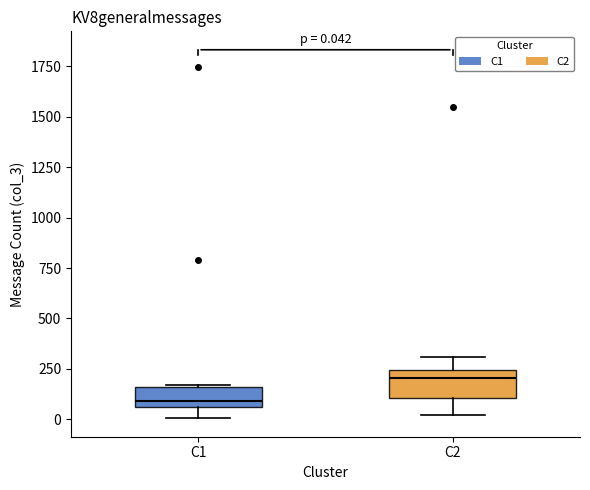

Which box has the lowest median line?

C1